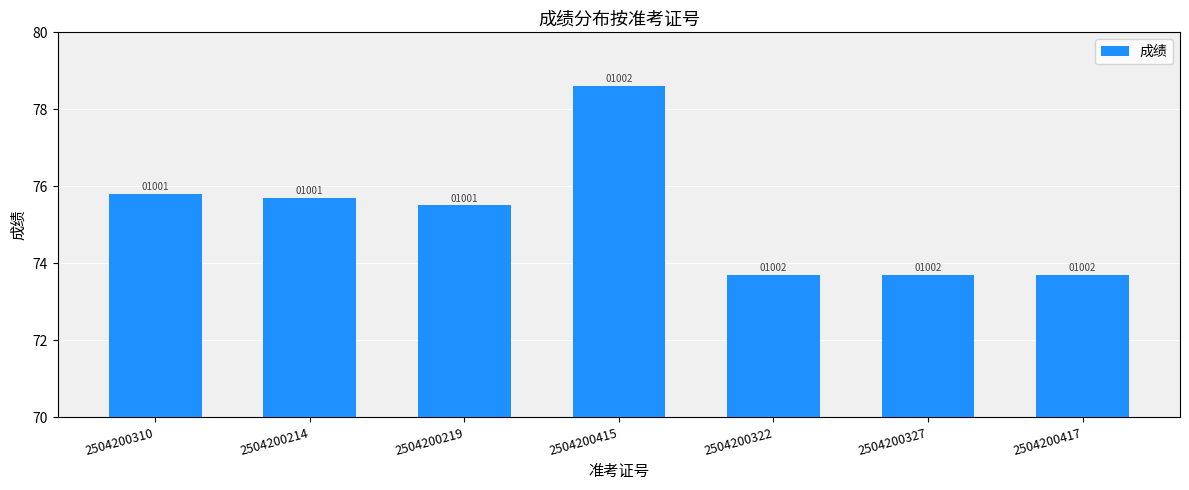

How many bars are there in total?

7